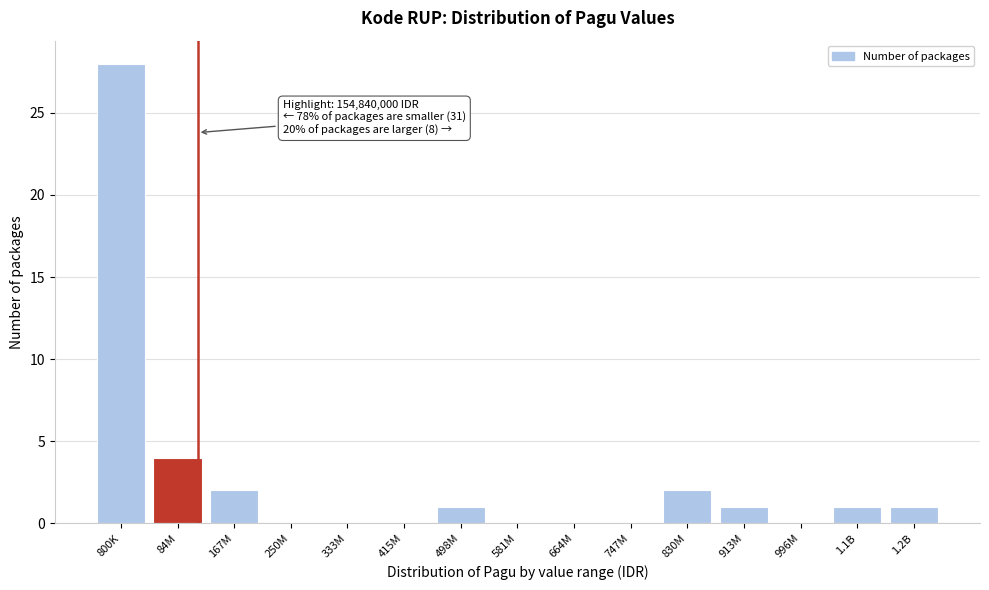

Reading left to right, list all the values displayed in this chart.

800K=28	84M=4	167M=2	250M=0	333M=0	415M=0	498M=1	581M=0	664M=0	747M=0	830M=2	913M=1	996M=0	1.1B=1	1.2B=1